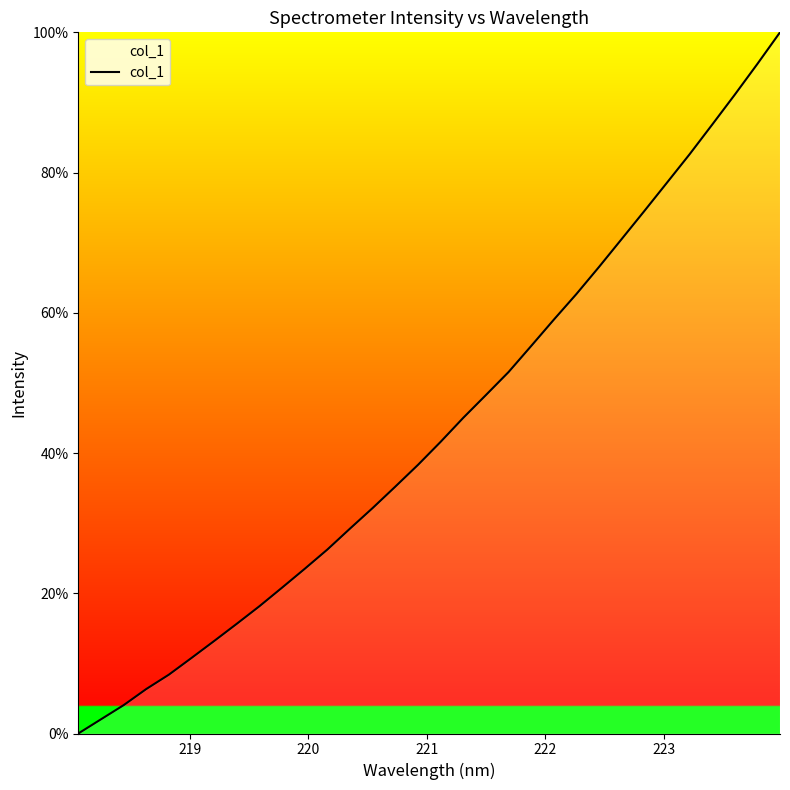

What is the difference between the maximum and minimum values?

100.0